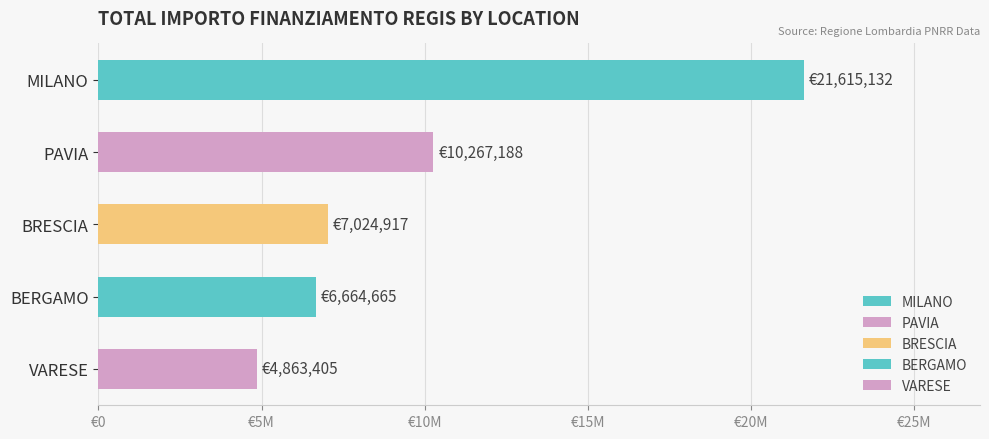

What is the value of the 3rd bar from the left?

7024917